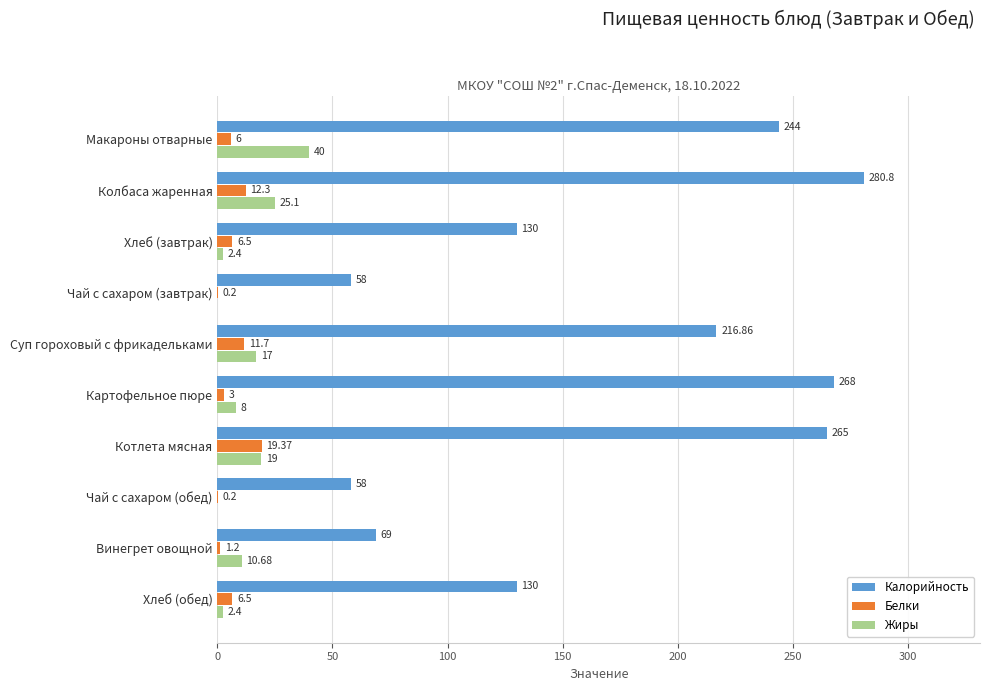

Which label corresponds to the largest value in the chart?

Колбаса жаренная